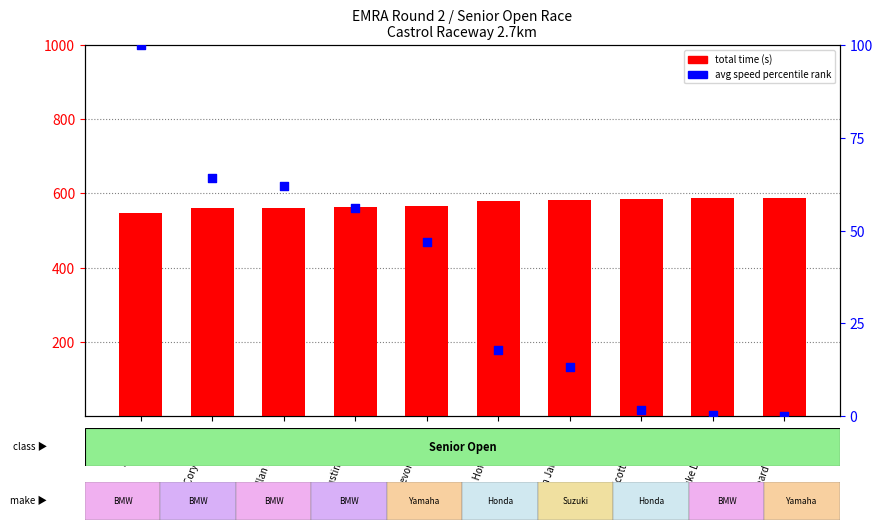

Which series has the largest Y range (max minus min)?

avg speed percentile rank